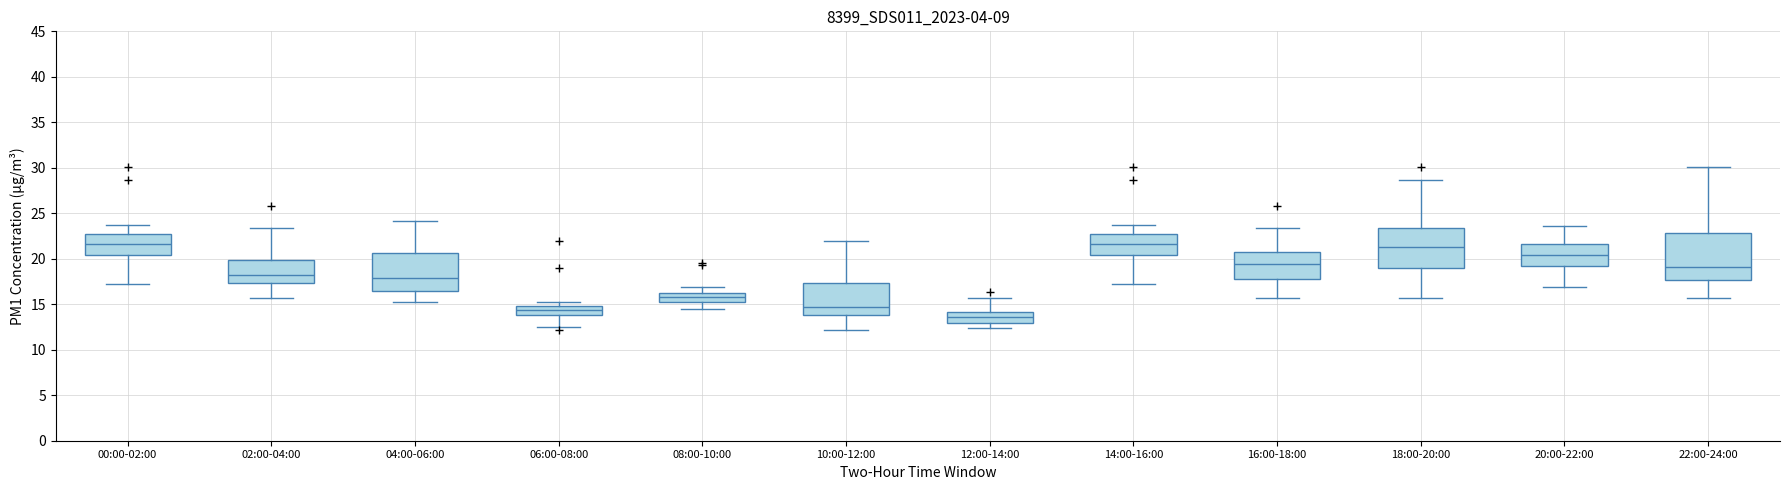

Comparing the boxes themselves (not the whiskers), which one is the tallest?

22:00-24:00